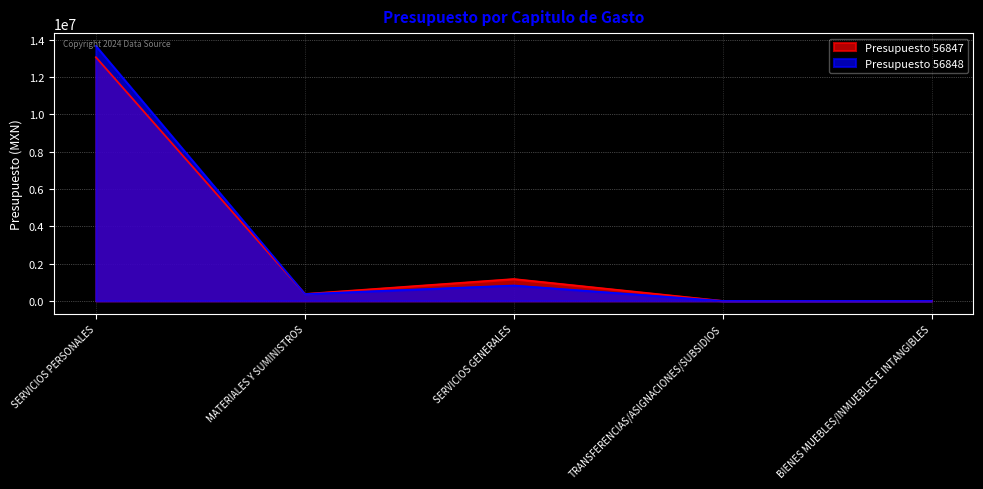

The value of Presupuesto 56848 at SERVICIOS PERSONALES is 4134639.9. True or false?

False